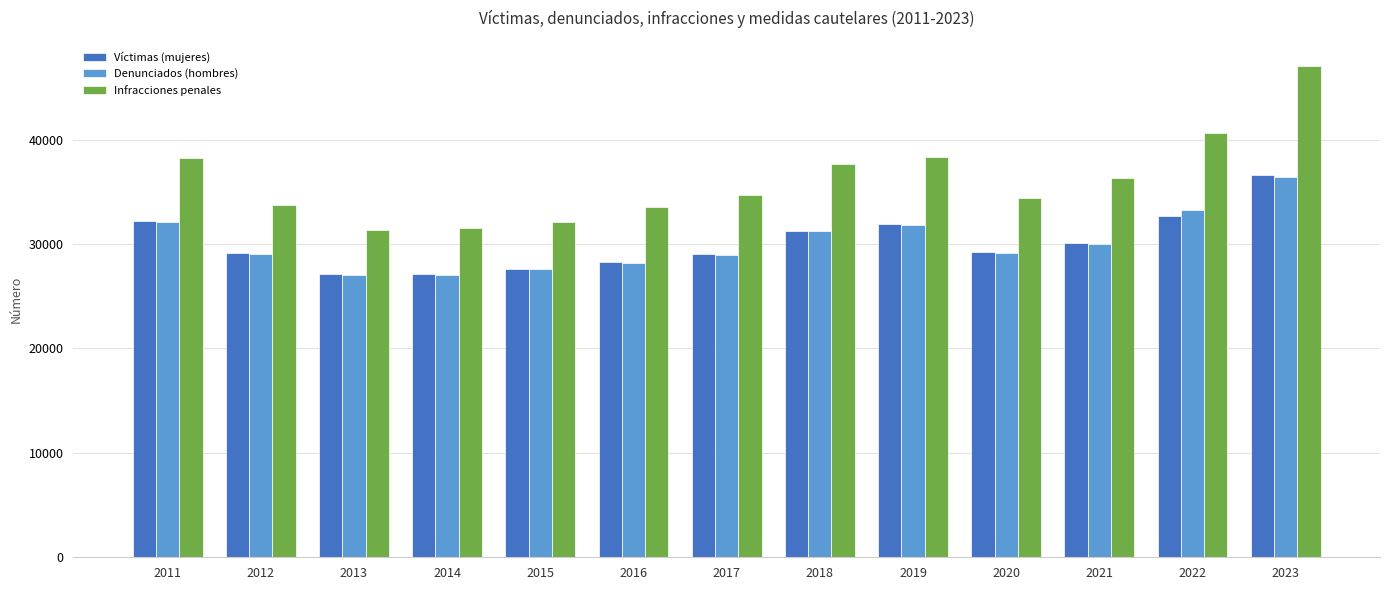

What is the approximate value of Víctimas (mujeres) at 2019?

31911